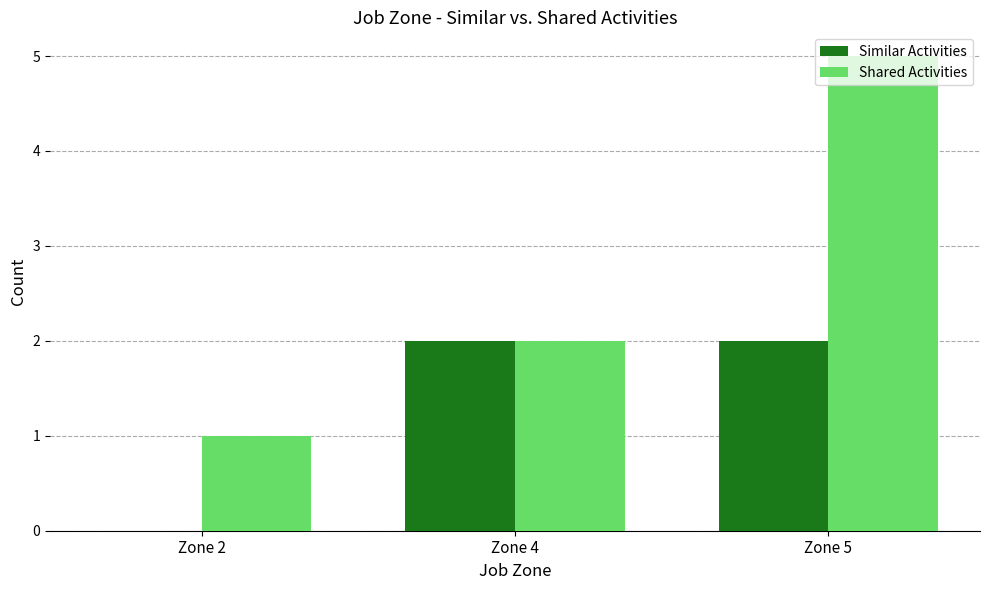

Are the bars grouped side by side (vs. stacked)?

Yes